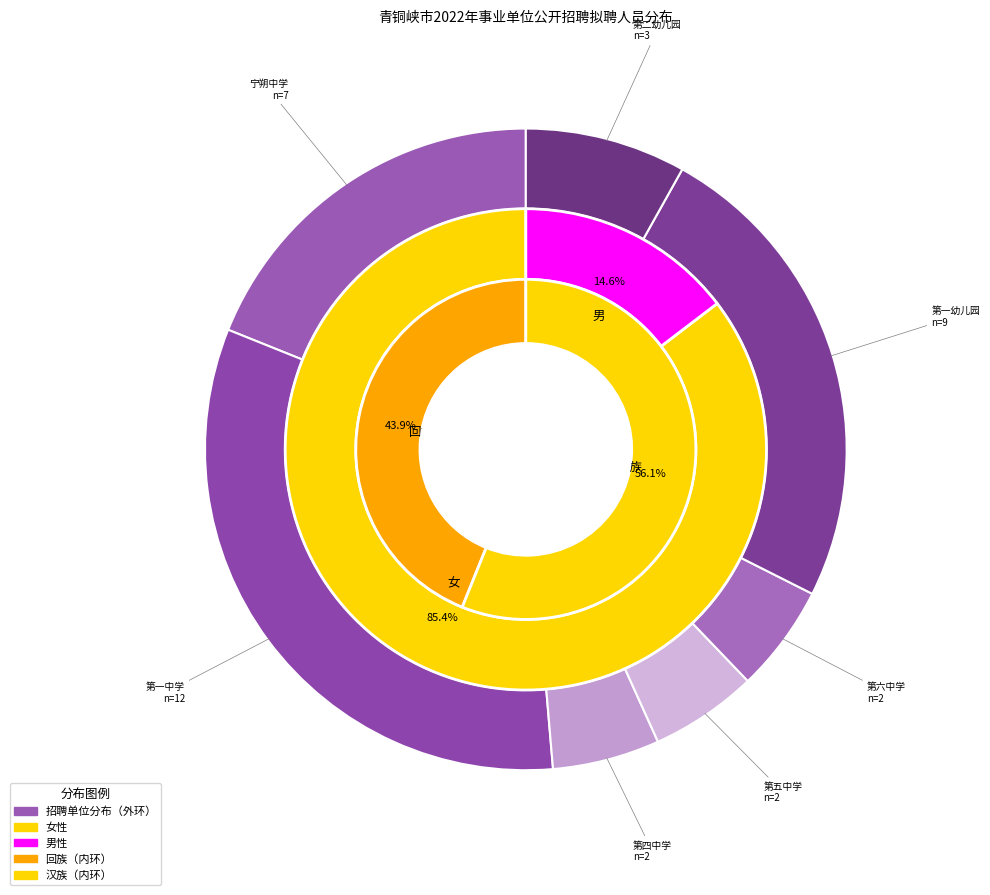

How many segments does this pie chart have?

7